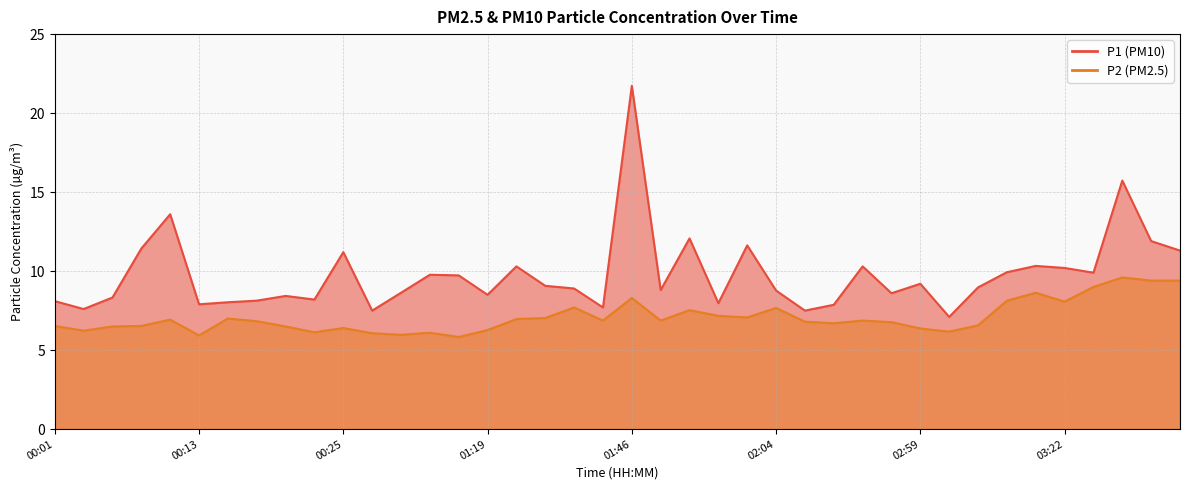

Which series has the largest total across all categories?

P1